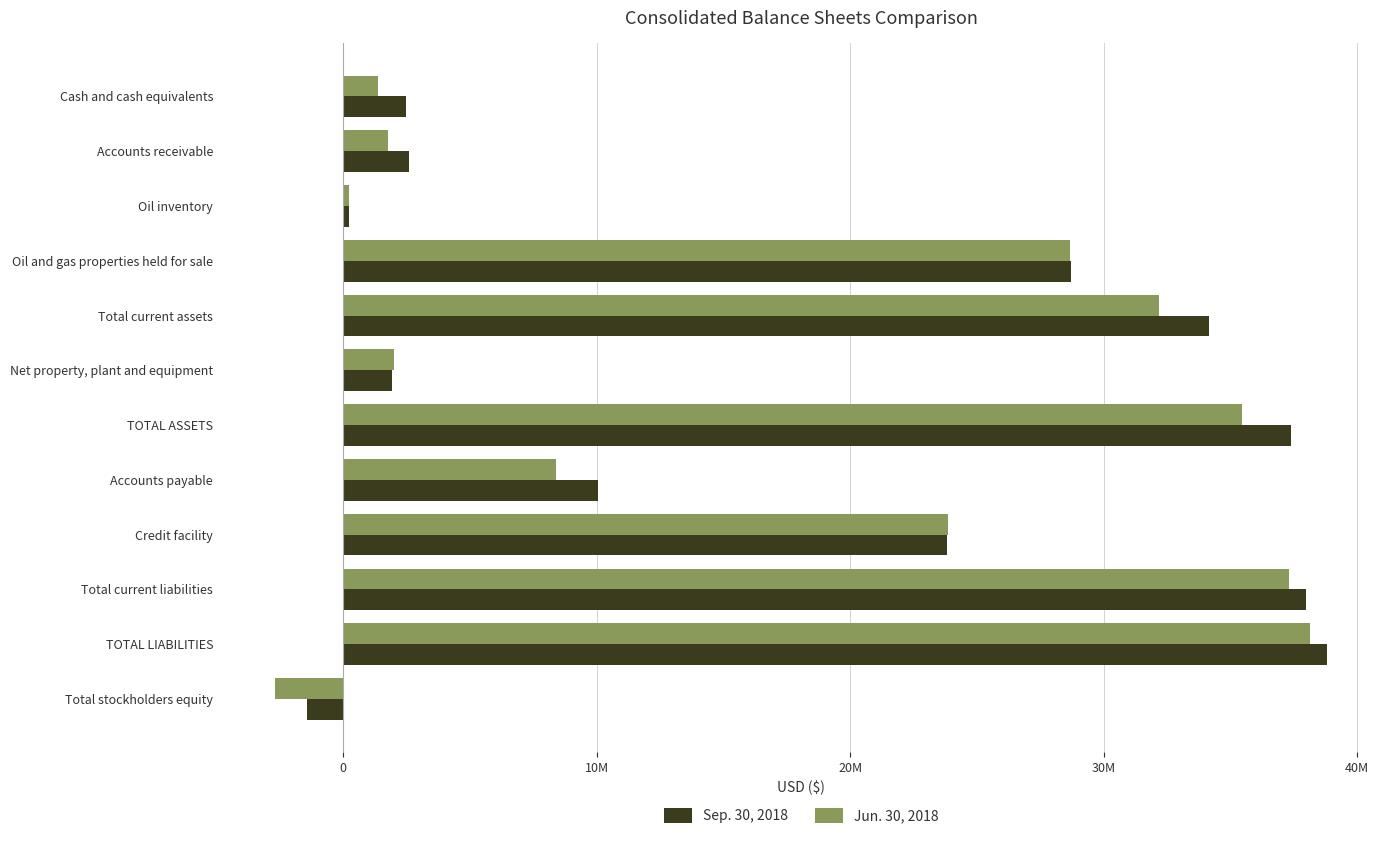

What are all the series names shown in the legend?

Sep. 30, 2018, Jun. 30, 2018